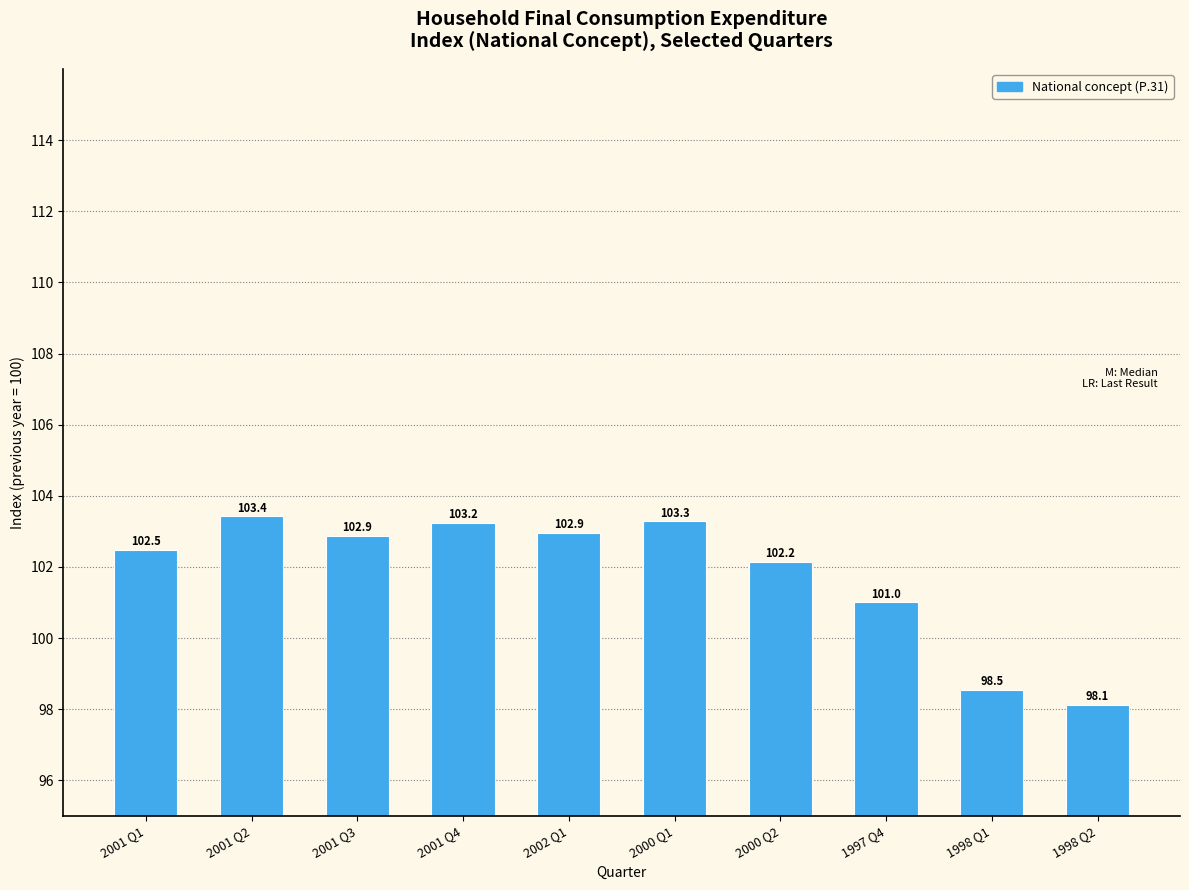

The chart shows a value of 102.9 at 2001 Q3. True or false?

True